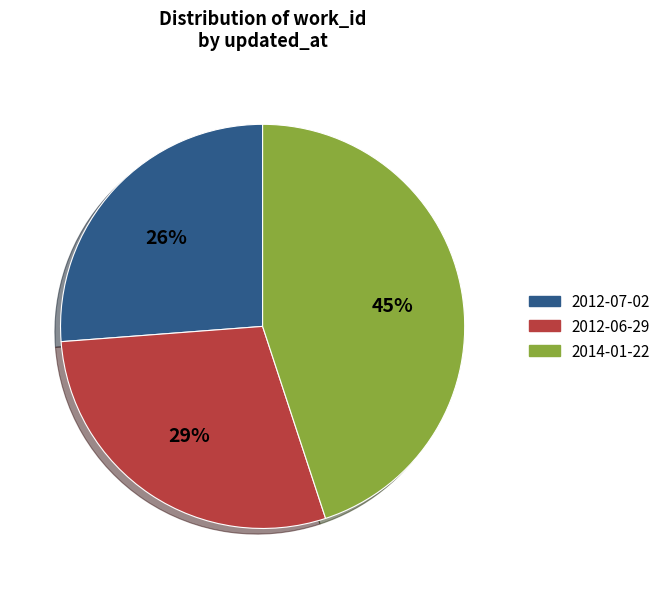

Is there any slice that represents more than half of the pie?

No